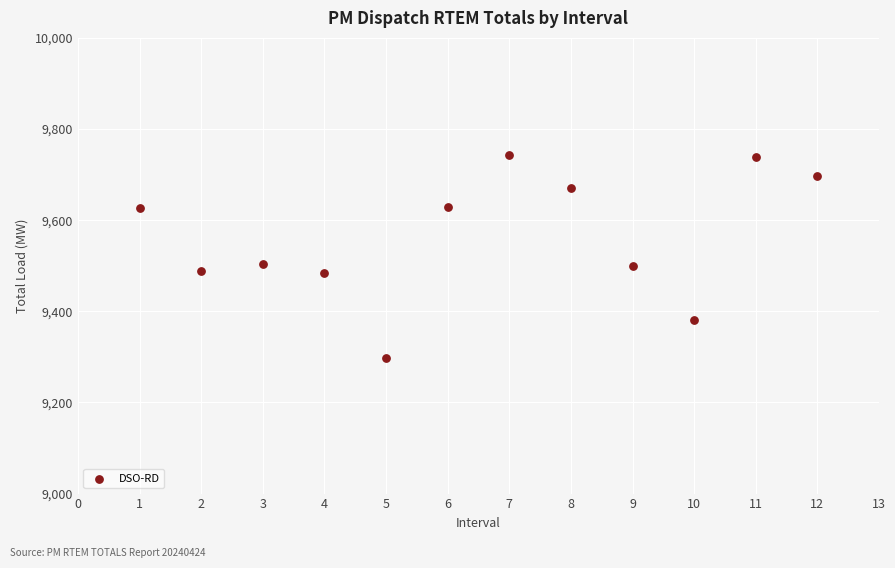

What is the average X value?

6